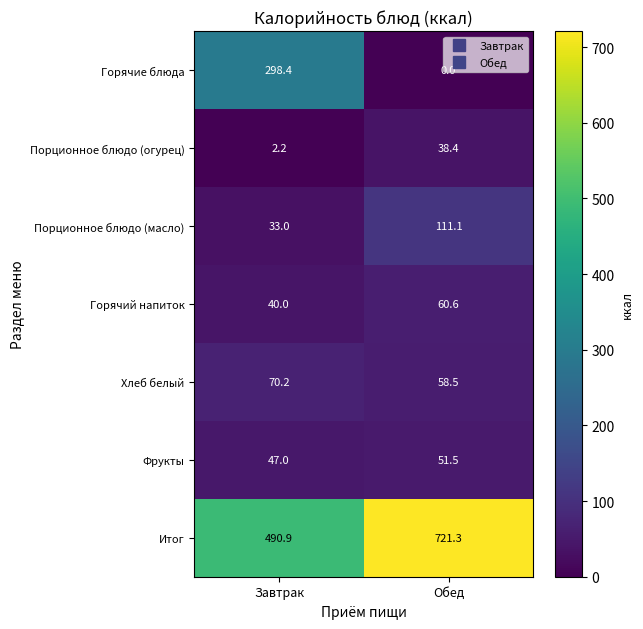

Which series has the largest total across all categories?

Итог